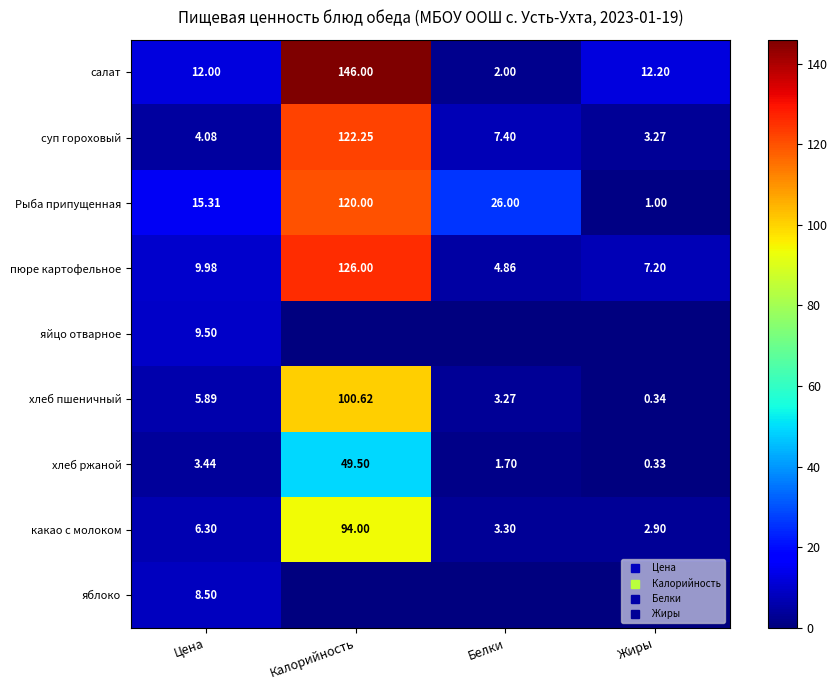

Which series changed the most between Цена and Жиры?

Рыба припущенная